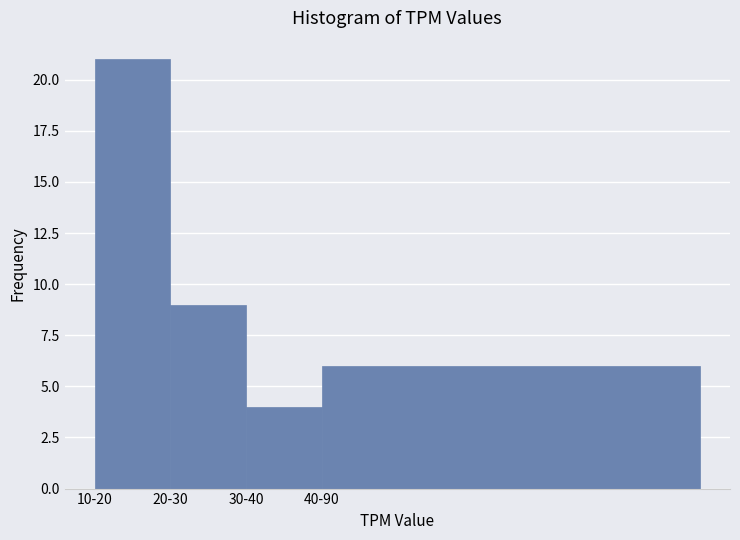

Reading right to left, transcribe all the data shown in this chart.

40-90=6	30-40=4	20-30=9	10-20=21